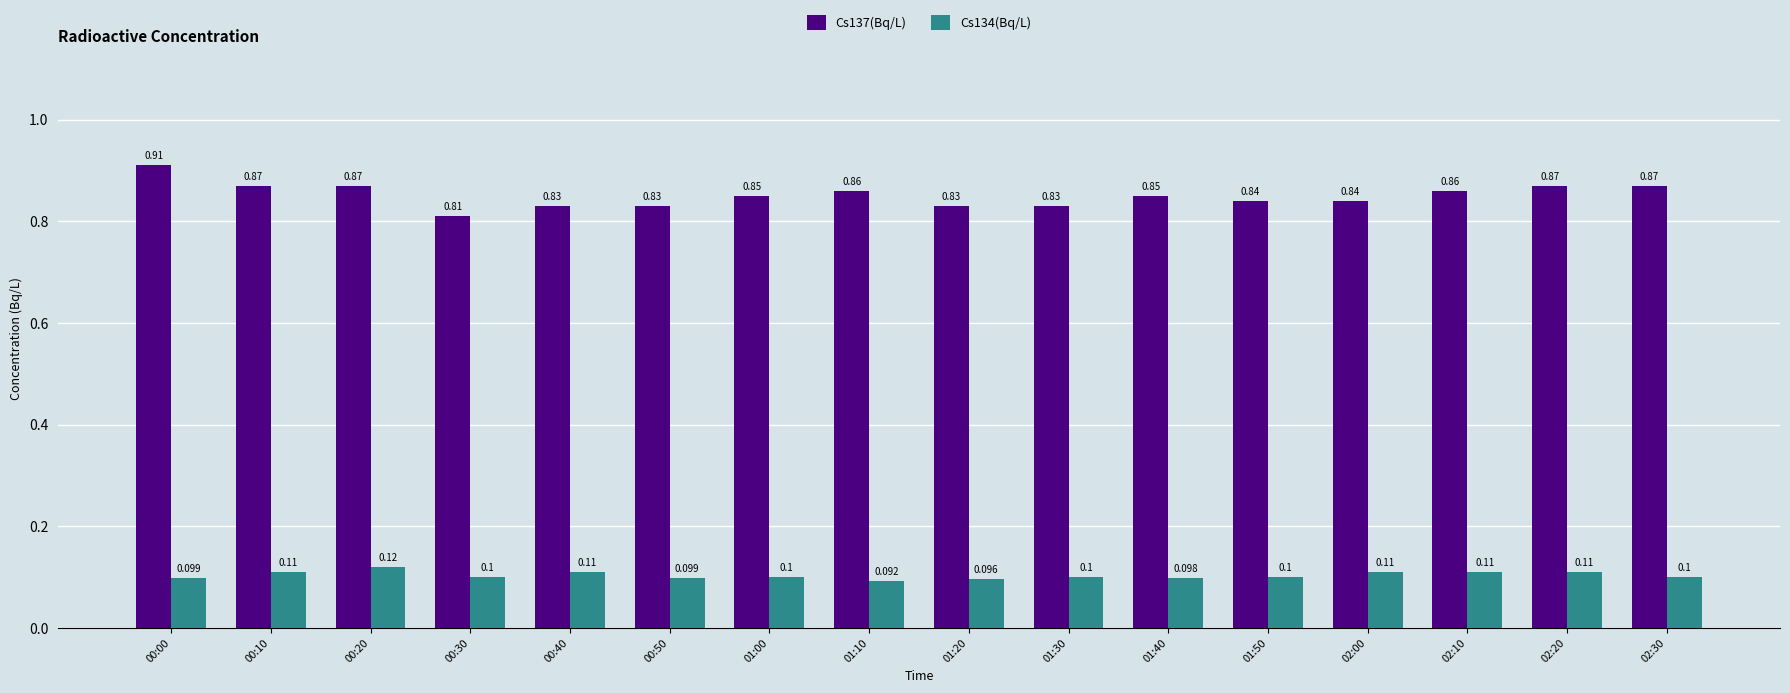

Is the value of Cs137(Bq/L) at 02:00 greater than the value of Cs134(Bq/L) at 02:00?

Yes